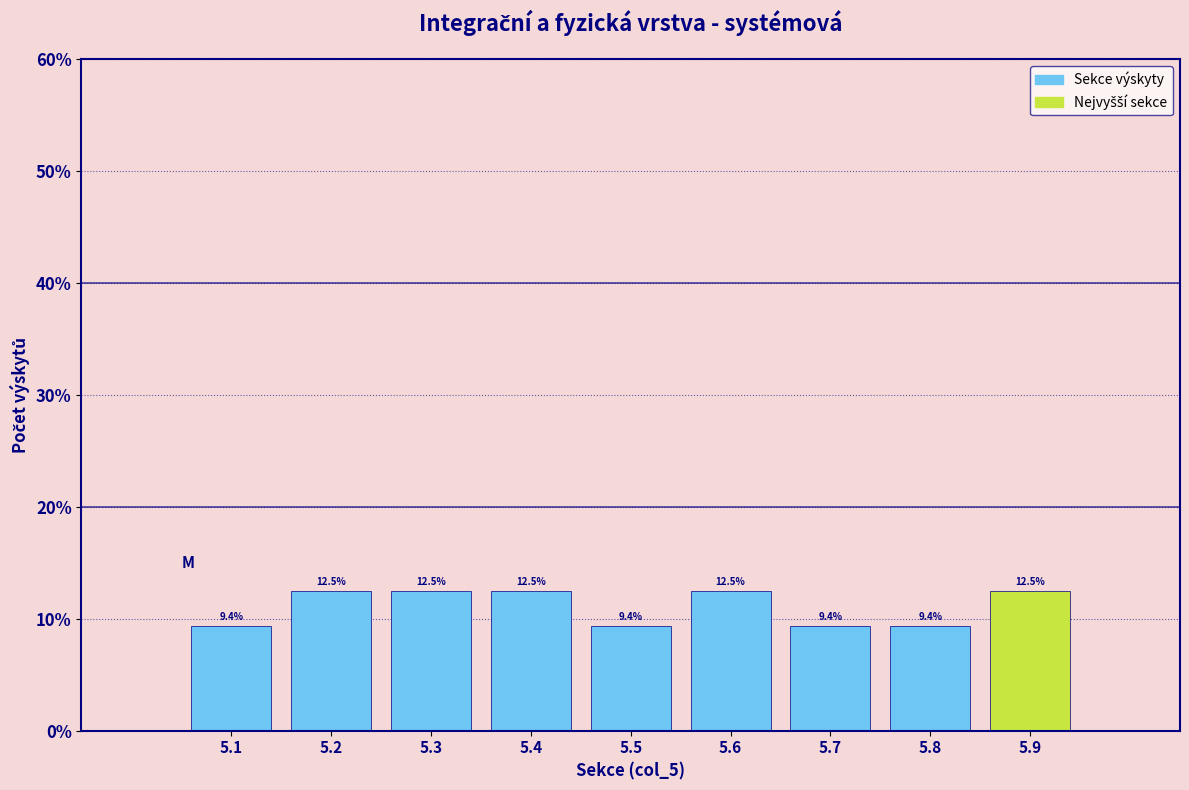

Reading right to left, transcribe all the data shown in this chart.

5.9=12.5	5.8=9.4	5.7=9.4	5.6=12.5	5.5=9.4	5.4=12.5	5.3=12.5	5.2=12.5	5.1=9.4